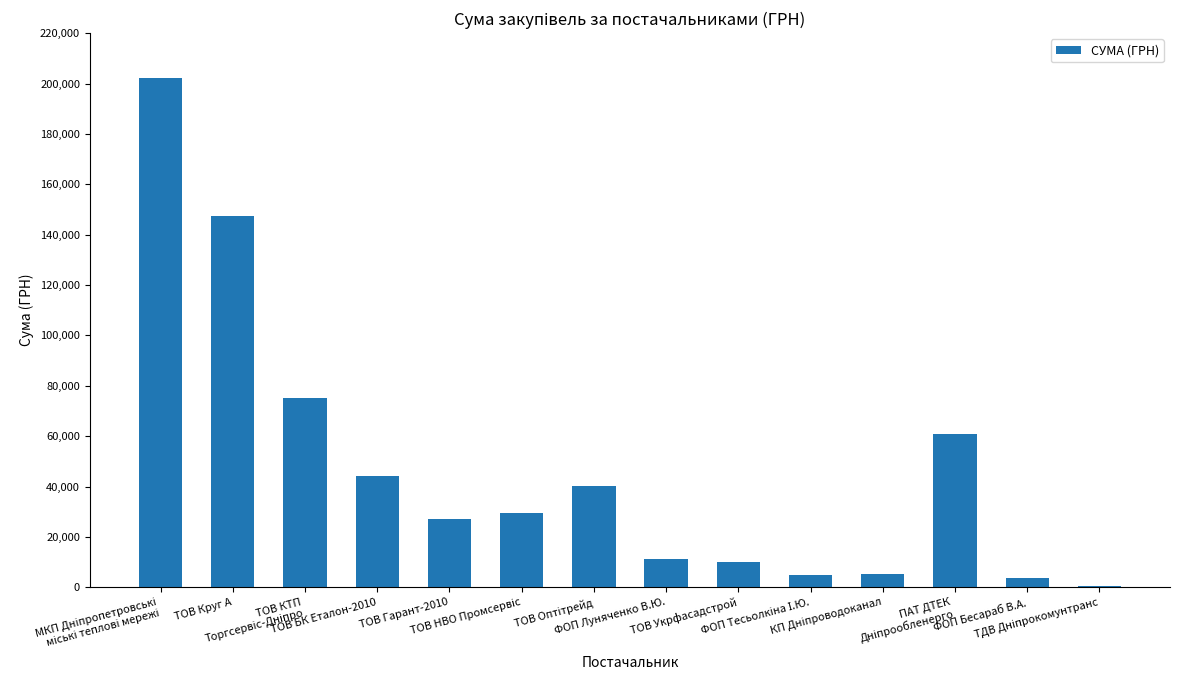

Reading left to right, transcribe all the data shown in this chart.

202009.9	147250.2	75241.2	44175.1	27212.1	29397.2	40335.9	11236.5	10000.0	5050.0	5302.8	60855.9	3500.0	594.0